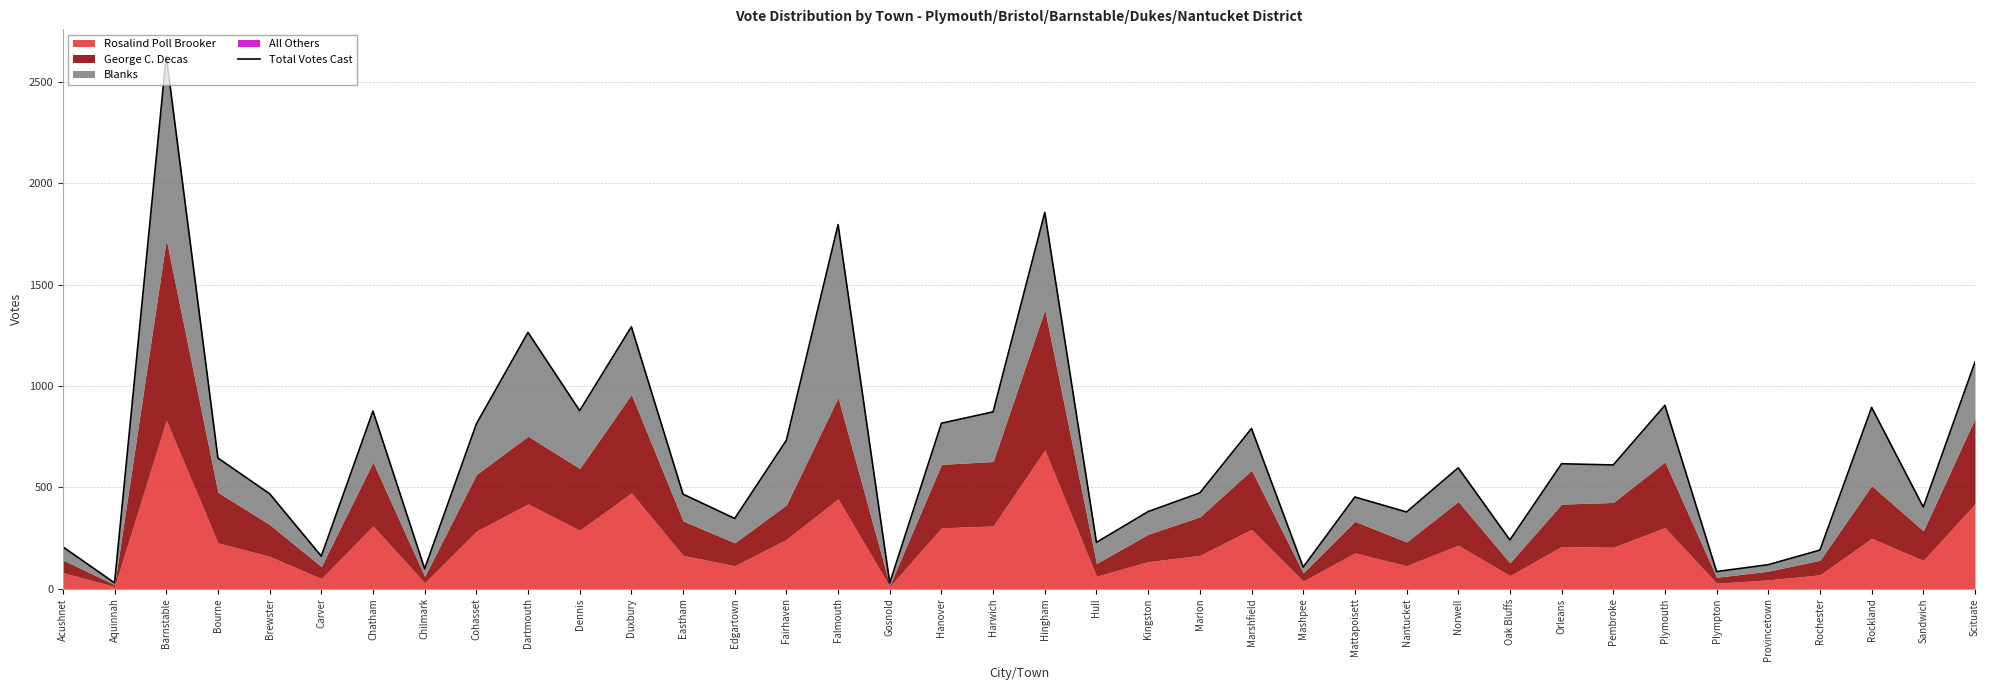

How many interior local valleys (lower than both neighbors) does the data have?

13